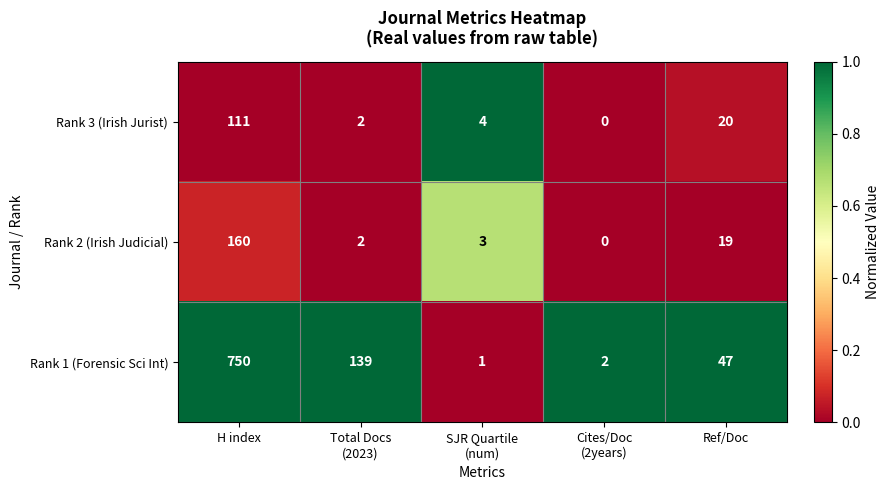

What is the maximum value shown in the chart?

750